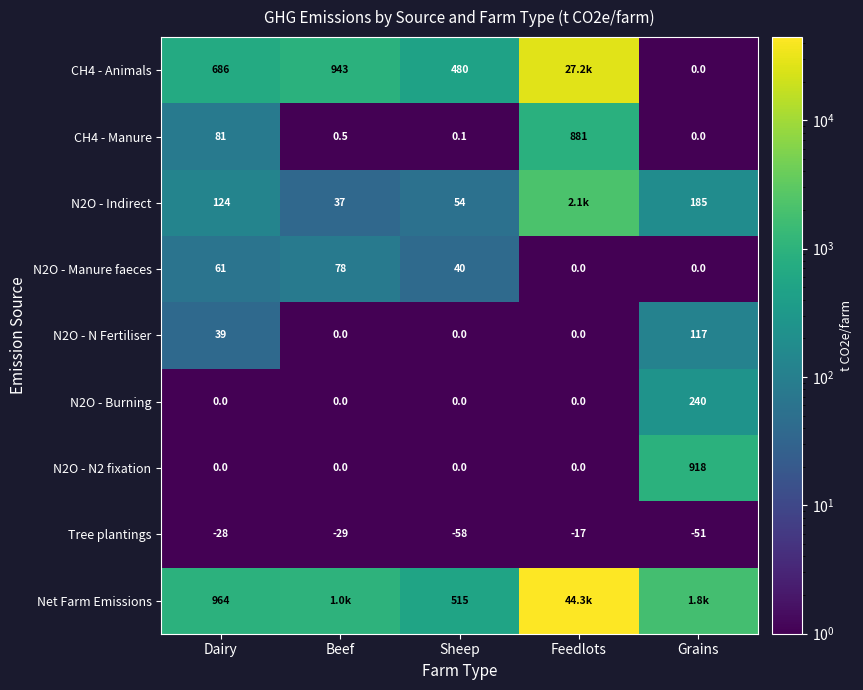

At which label is N2O - N Fertiliser closest to 58?

Dairy